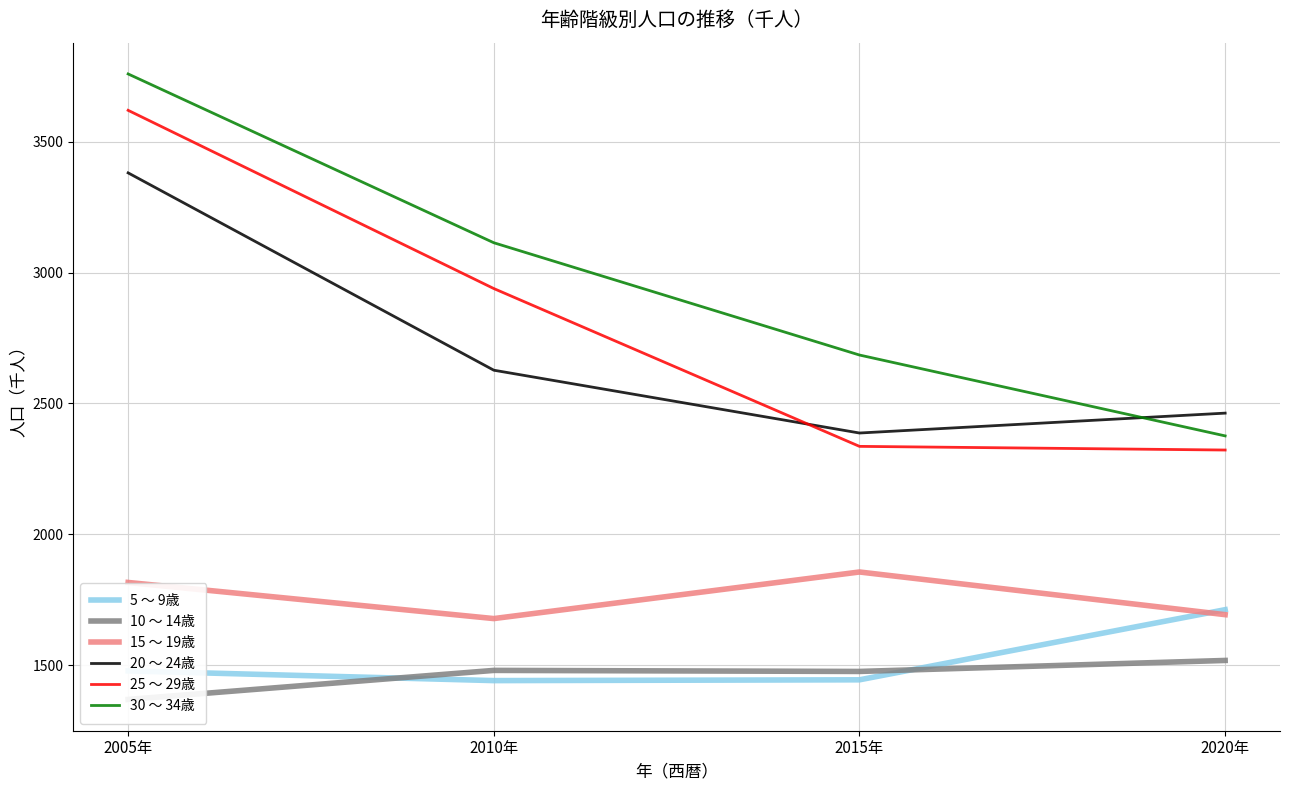

Which series has the widest spread of values?

30 ～ 34歳